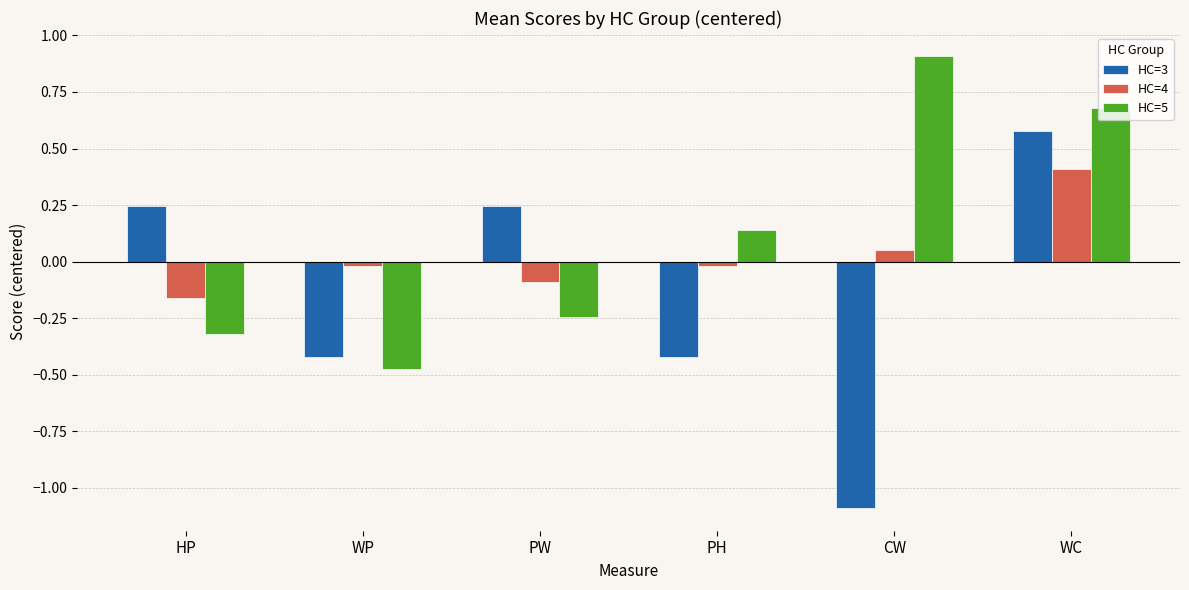

Is the value of HC=5 at HP greater than the value of HC=4 at WP?

No